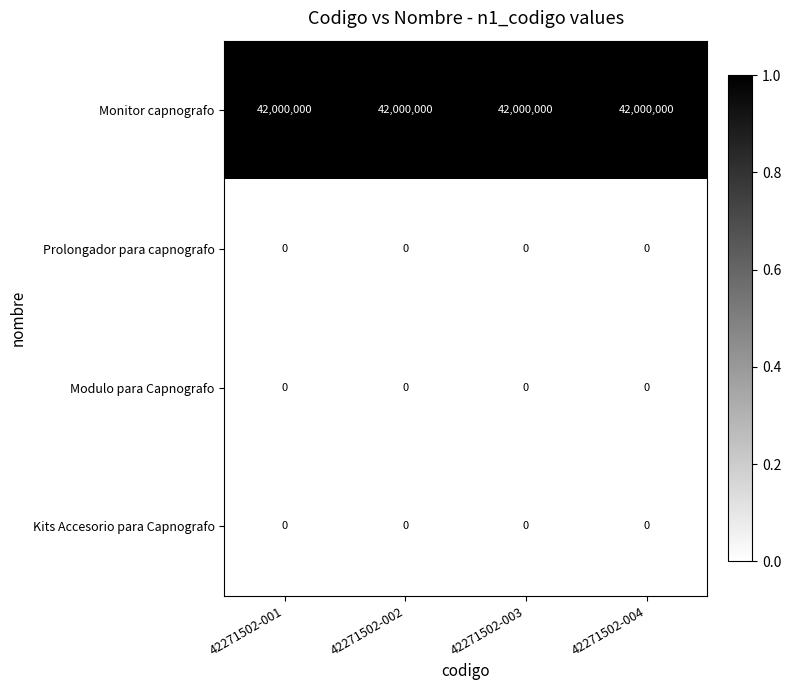

What is the total value across all series at 42271502-002?

42000000